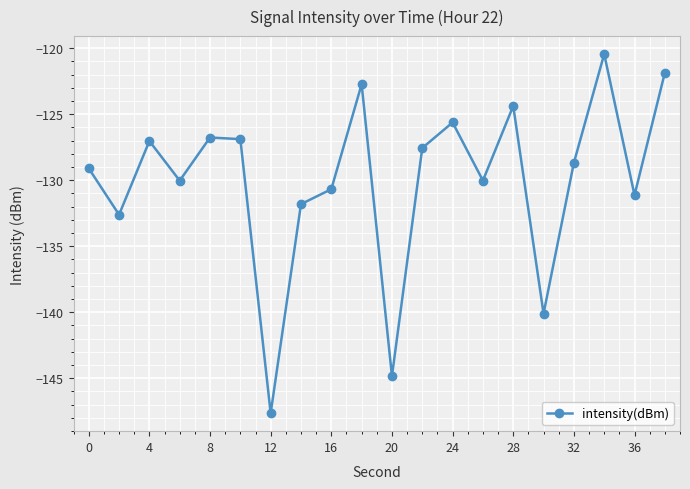

How many data points does each series have?

20